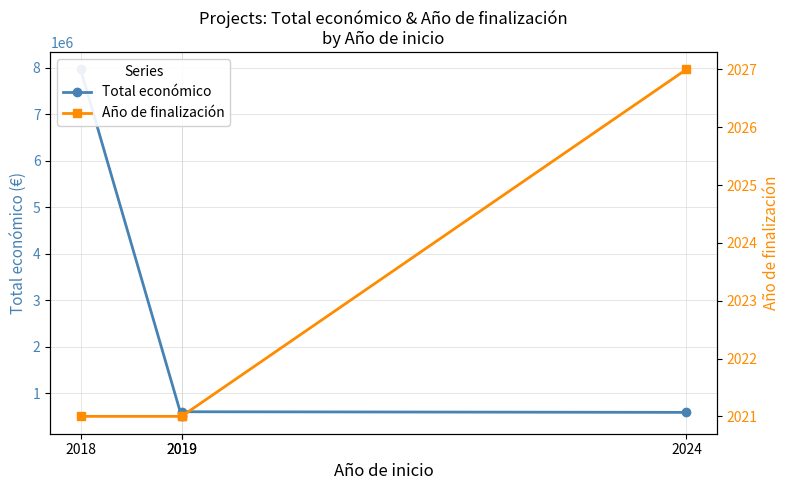

Rank the categories by Total económico value from lowest to highest.

2019, 2024, 2019, 2018